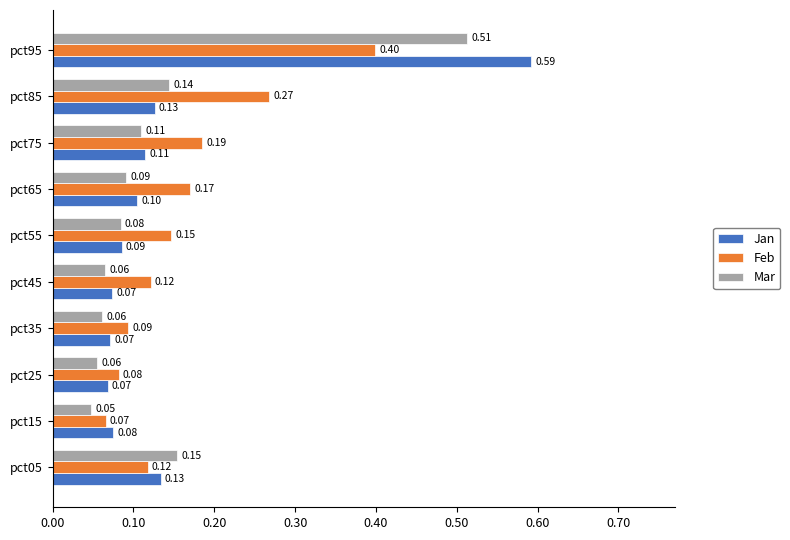

What is the total value across all series at pct95?

1.5